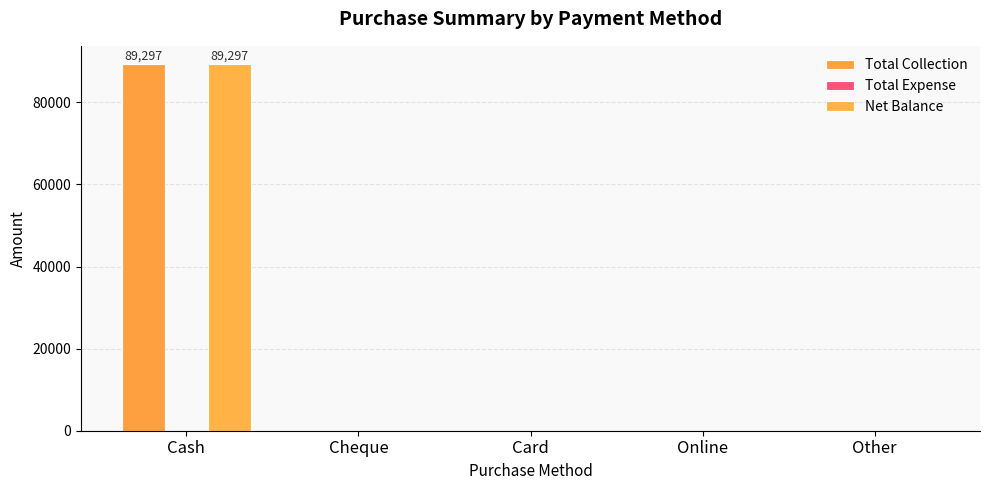

Which series has the largest total across all categories?

Total Collection